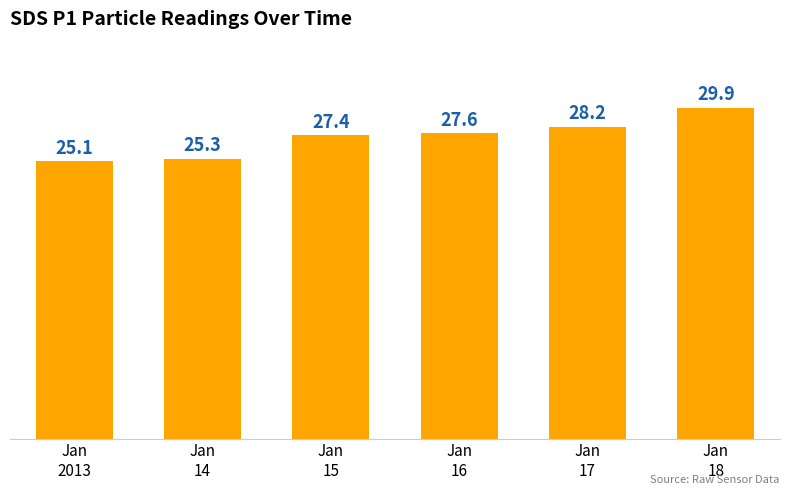

List the labels in order of value, largest first.

Jan
18, Jan
17, Jan
16, Jan
15, Jan
14, Jan
2013